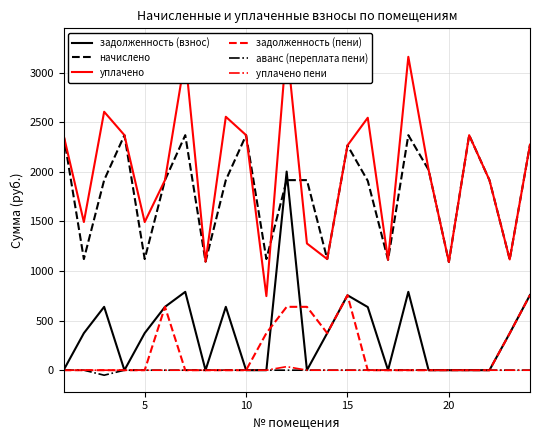

What is the maximum value for уплачено?

3281.8